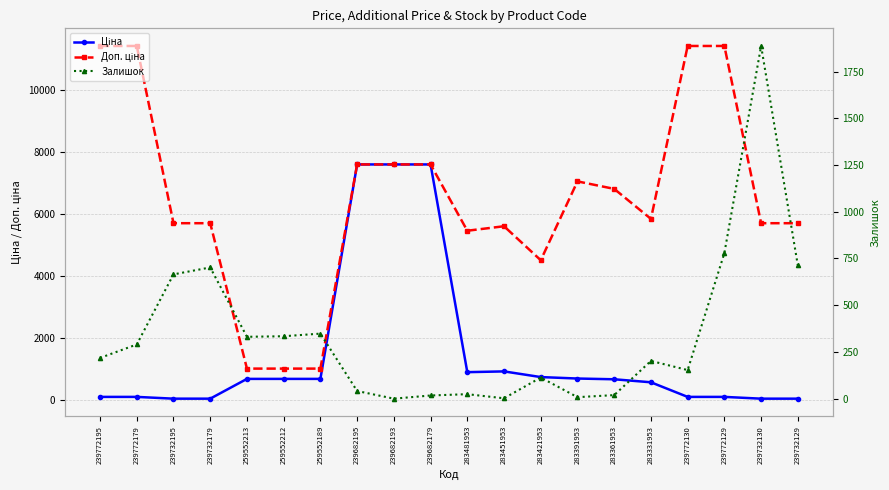

Read the Ціна value at 239682193.

7596.5